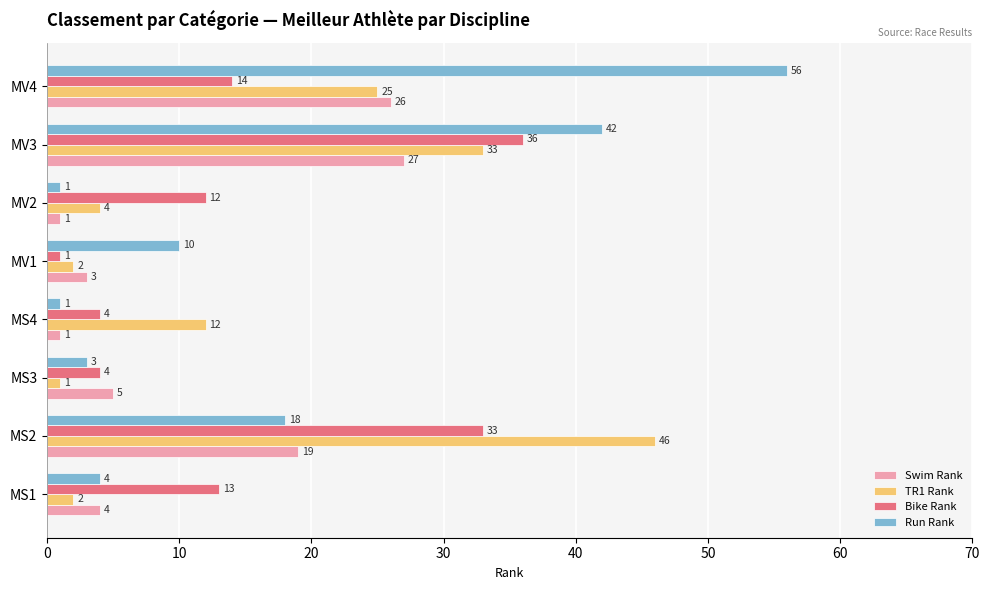

List the series in order of their overall mean, lowest first.

Swim Rank, Bike Rank, TR1 Rank, Run Rank